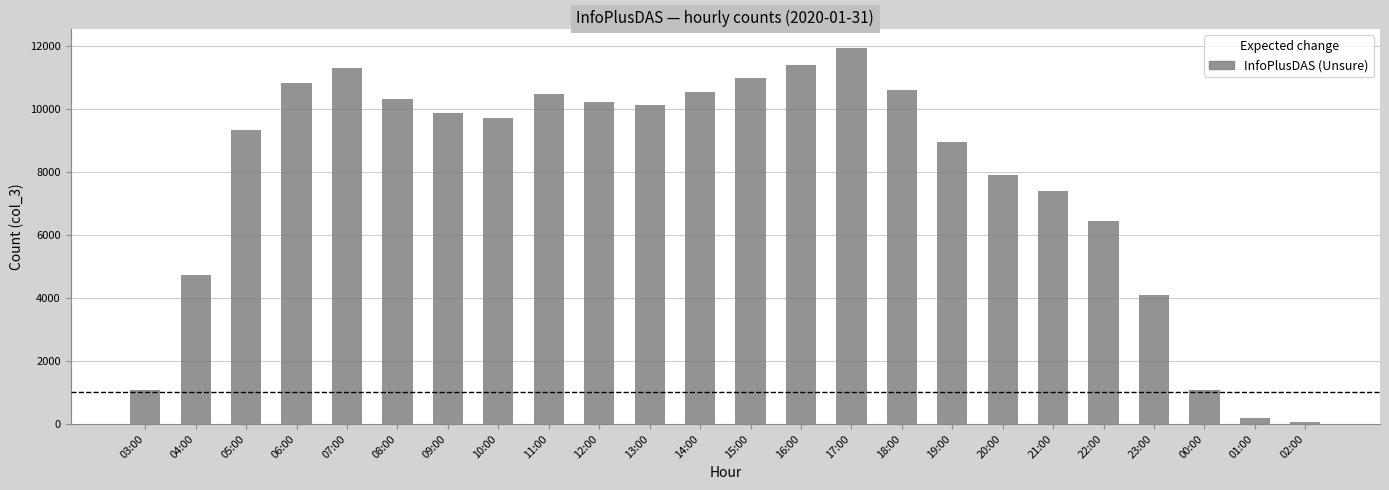

What is the value of the 4th bar from the left?

10822